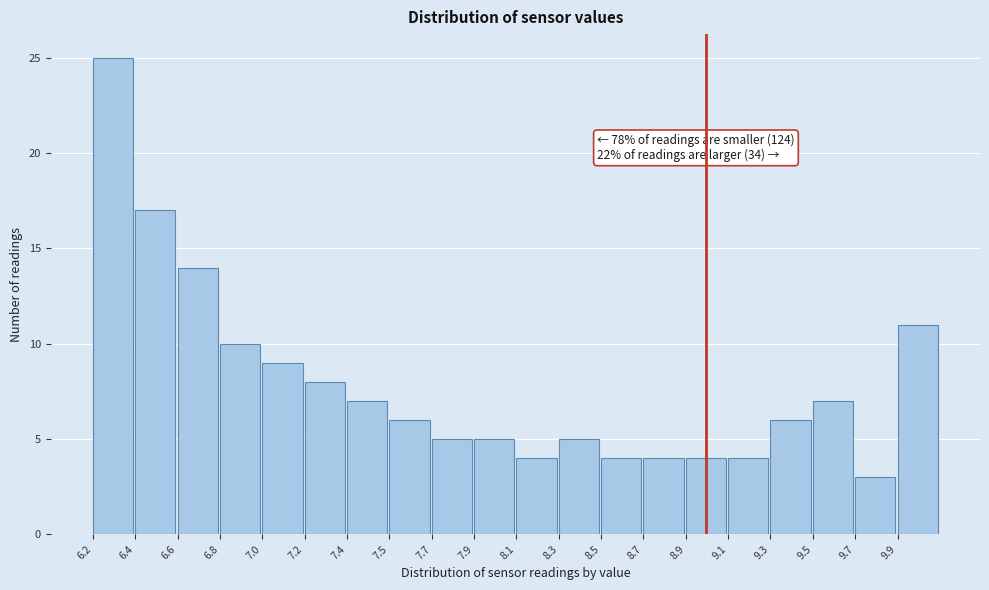

Reading right to left, transcribe all the data shown in this chart.

11	3	7	6	4	4	4	4	5	4	5	5	6	7	8	9	10	14	17	25